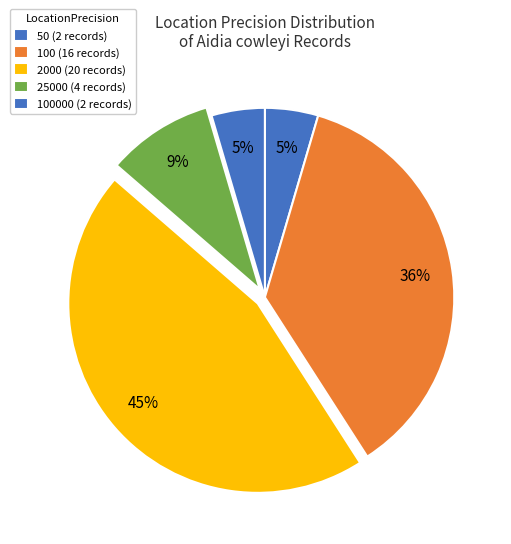

How many segments does this pie chart have?

5